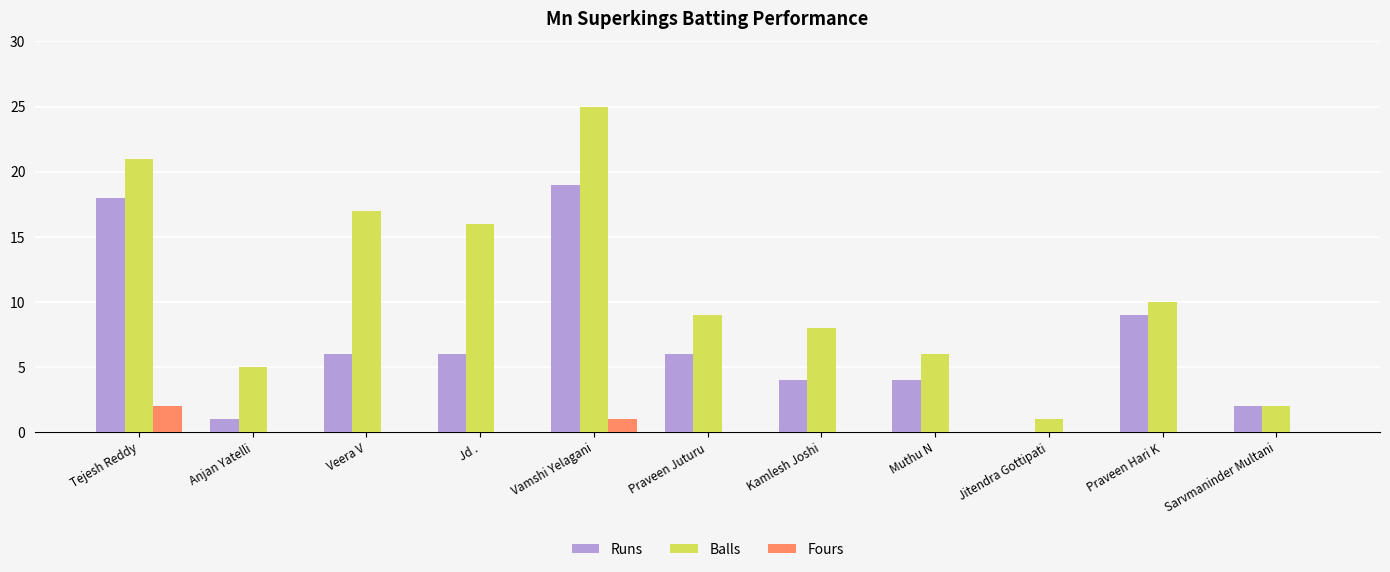

Reading left to right, list all the values displayed in this chart.

Runs: Tejesh Reddy=18	Anjan Yatelli=1	Veera V=6	Jd .=6	Vamshi Yelagani=19	Praveen Juturu=6	Kamlesh Joshi=4	Muthu N=4	Jitendra Gottipati=0	Praveen Hari K=9	Sarvmaninder Multani=2
Balls: Tejesh Reddy=21	Anjan Yatelli=5	Veera V=17	Jd .=16	Vamshi Yelagani=25	Praveen Juturu=9	Kamlesh Joshi=8	Muthu N=6	Jitendra Gottipati=1	Praveen Hari K=10	Sarvmaninder Multani=2
Fours: Tejesh Reddy=2	Anjan Yatelli=0	Veera V=0	Jd .=0	Vamshi Yelagani=1	Praveen Juturu=0	Kamlesh Joshi=0	Muthu N=0	Jitendra Gottipati=0	Praveen Hari K=0	Sarvmaninder Multani=0